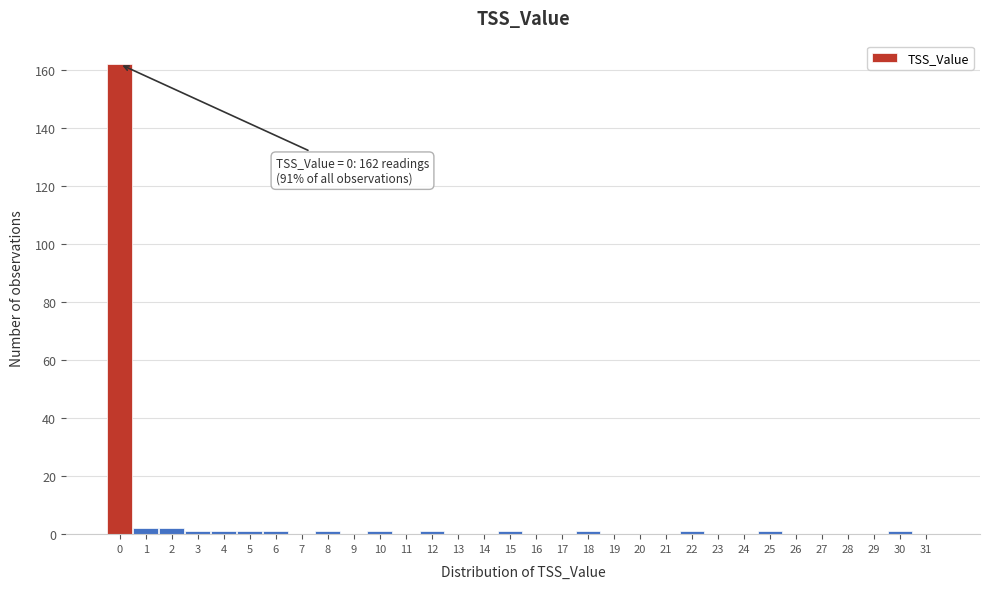

Over which range of the x-axis is the bar tallest?

-0.5 to 0.5